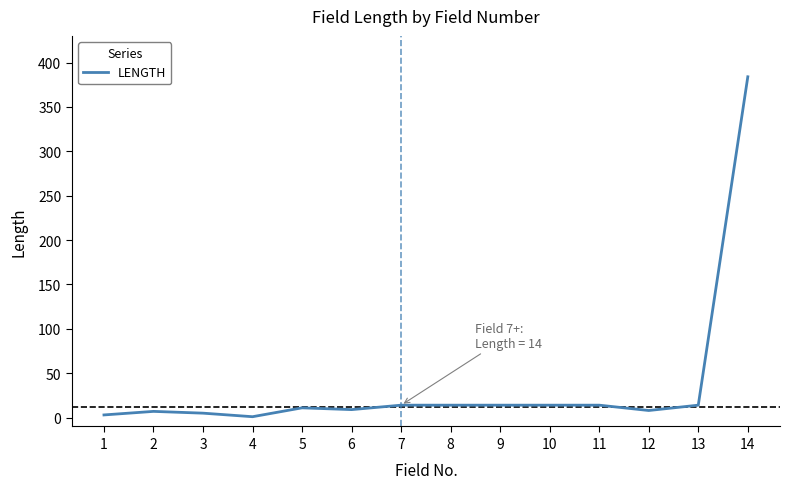

What is the maximum value shown in the chart?

384